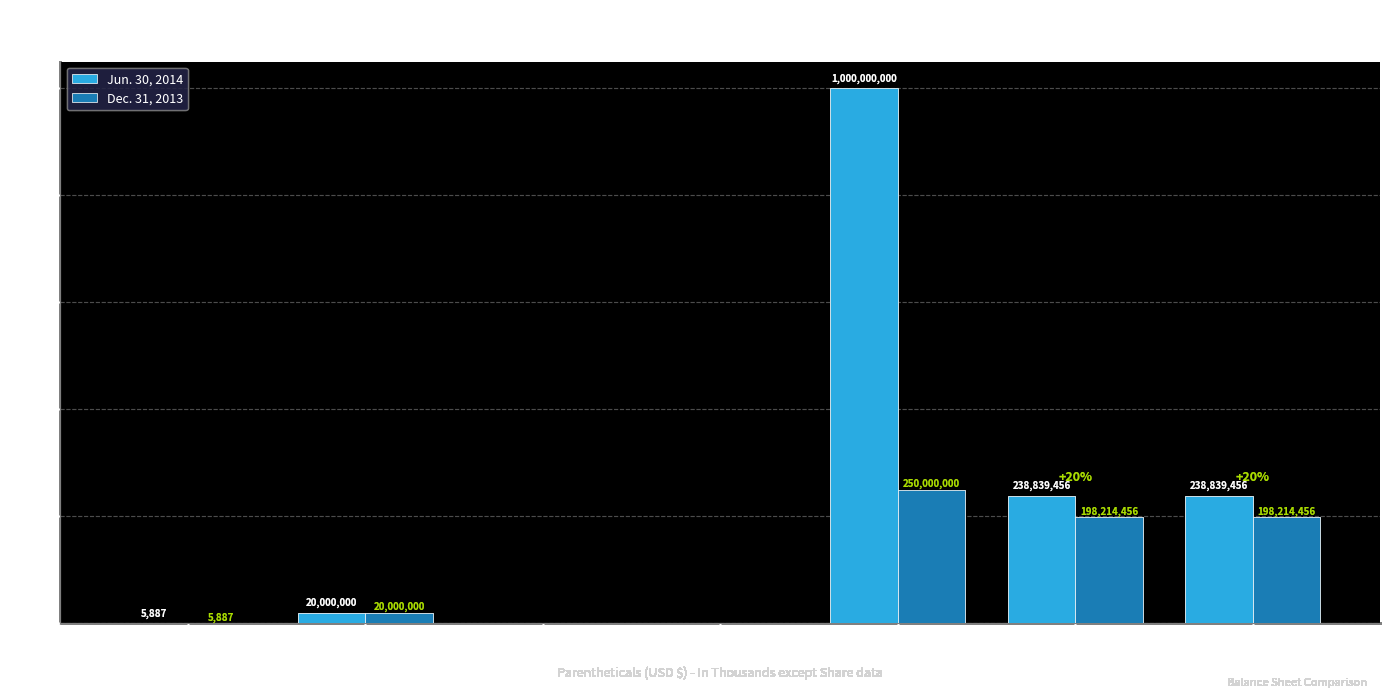

What is the sum of all Dec. 31, 2013 values?

666434799